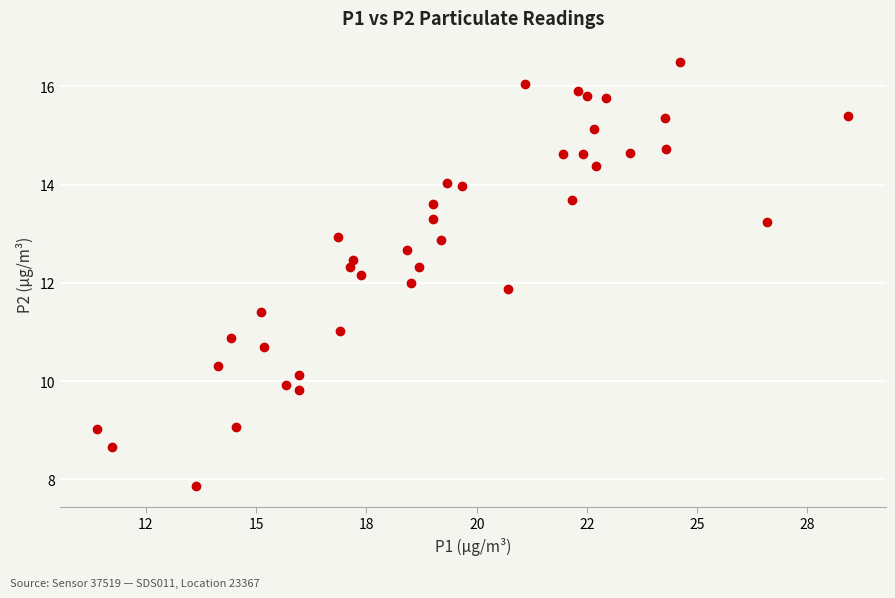

What is the range of Y values (max minus min)?

8.6